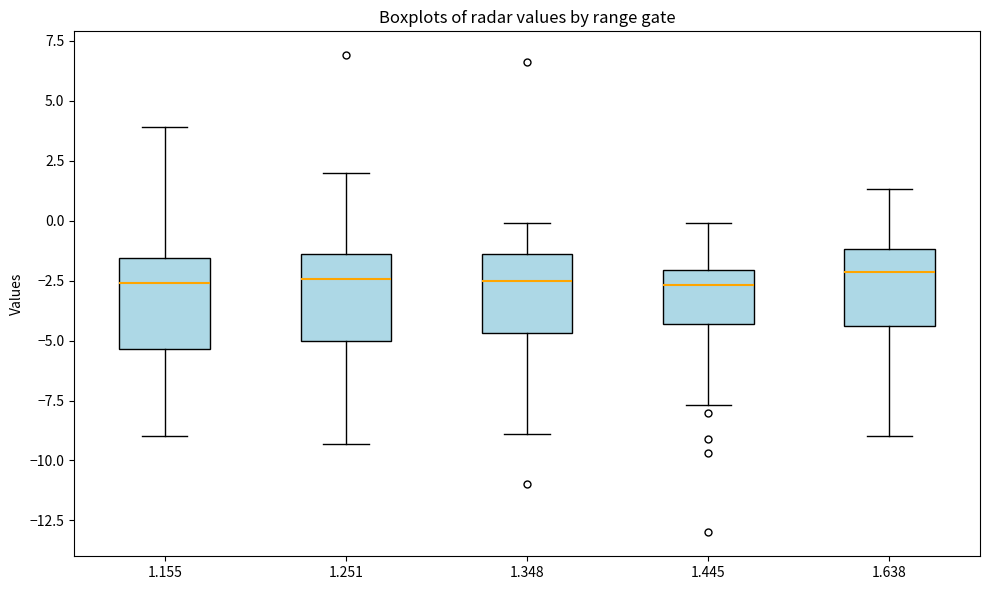

Reading left to right, read every box against the y-axis: the position of its median line, the range the box covers, and the ends of its whiskers. The values are not printed on the chart, so give them approximately, as read against the axis.

1.155: median -2.5, box -5.5 to -1.5, whiskers -9.0 to 4.0
1.251: median -2.5, box -5.0 to -1.5, whiskers -9.5 to 2.0
1.348: median -2.5, box -4.5 to -1.5, whiskers -9.0 to 0.0
1.445: median -2.5, box -4.5 to -2.0, whiskers -7.5 to 0.0
1.638: median -2.0, box -4.5 to -1.0, whiskers -9.0 to 1.5